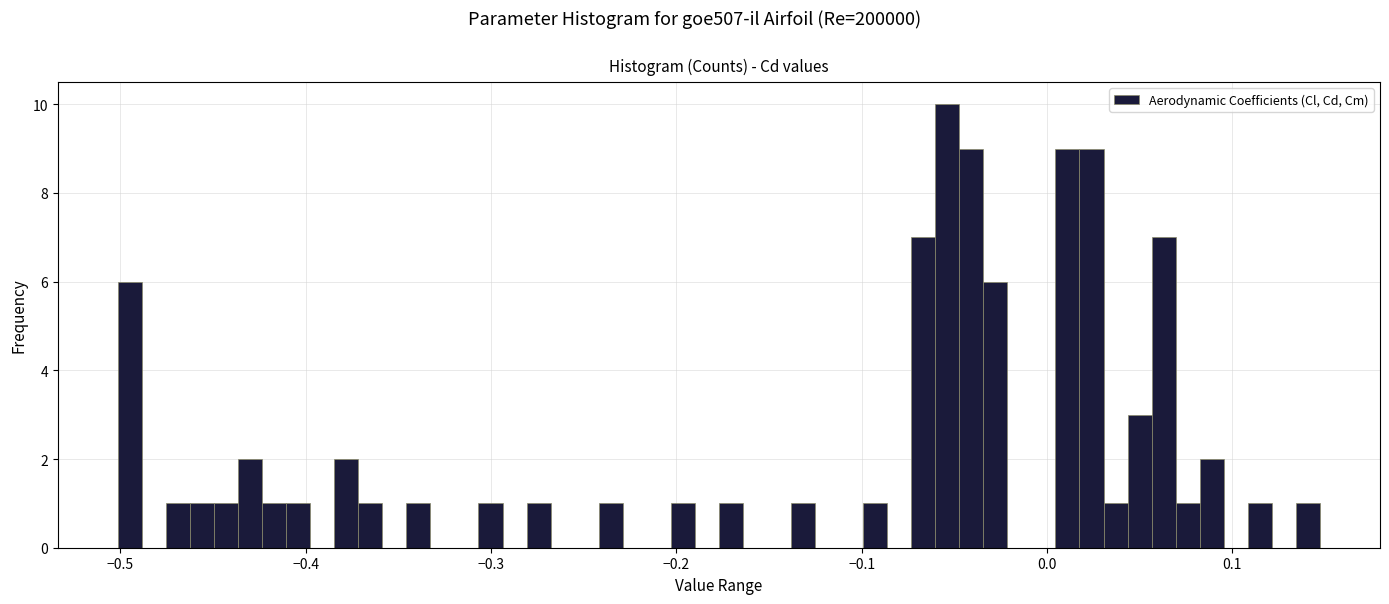

Read against the x-axis, roughly where is the centre of the tallest bar?

-0.05